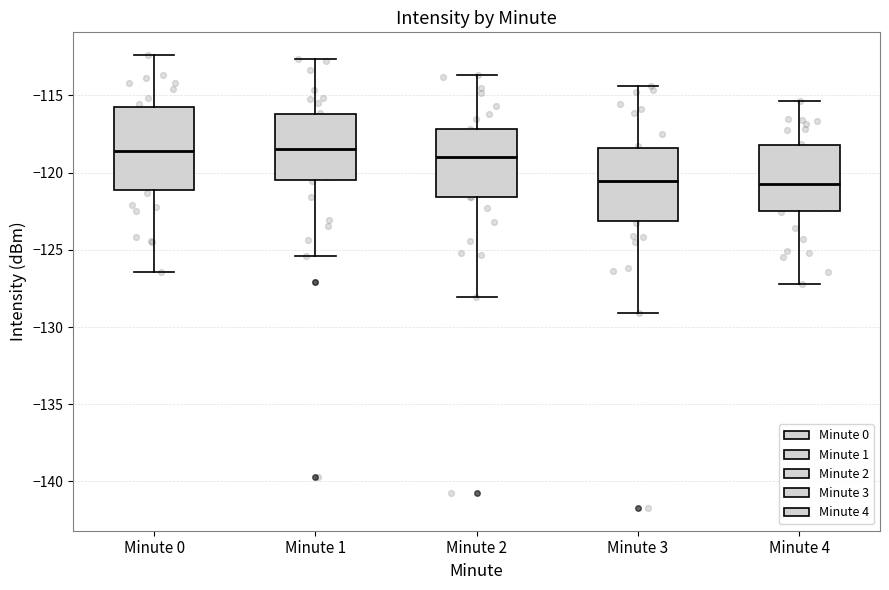

Reading left to right, read every box against the y-axis: the position of its median line, the range the box covers, and the ends of its whiskers. The values are not printed on the chart, so give them approximately, as read against the axis.

Minute 0: median -118.5, box -121.0 to -115.5, whiskers -126.5 to -112.5
Minute 1: median -118.5, box -120.5 to -116.0, whiskers -125.5 to -112.5
Minute 2: median -119.0, box -121.5 to -117.0, whiskers -128.0 to -113.5
Minute 3: median -120.5, box -123.0 to -118.5, whiskers -129.0 to -114.5
Minute 4: median -120.5, box -122.5 to -118.0, whiskers -127.0 to -115.5